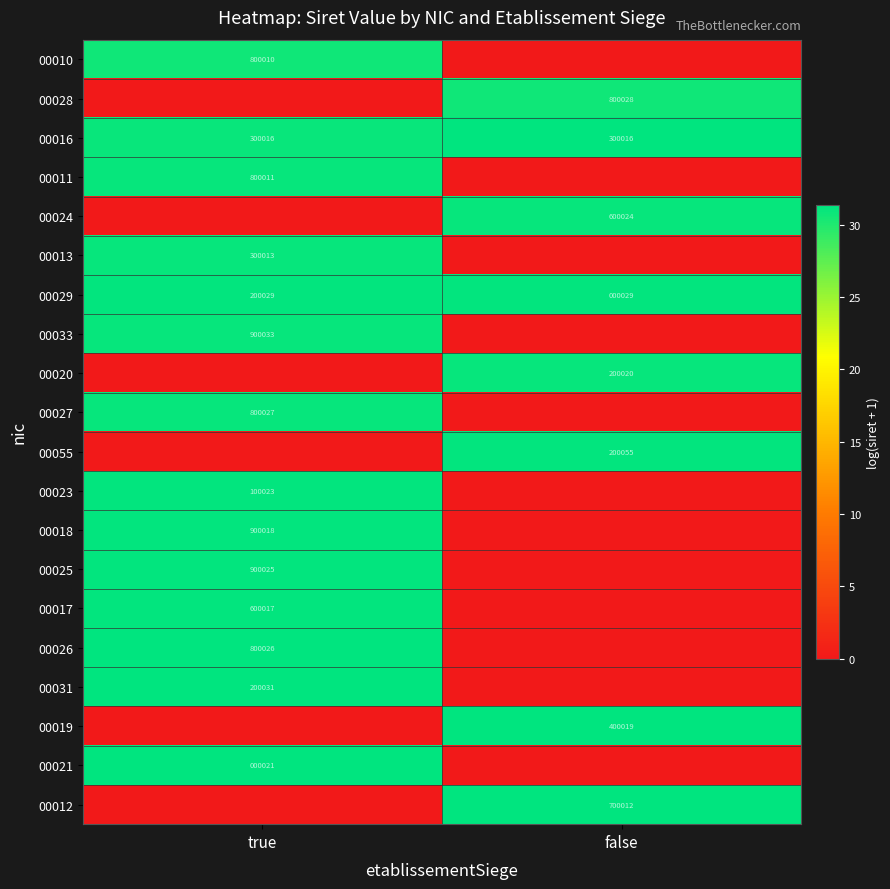

At which category is the sum across all series the highest?

true